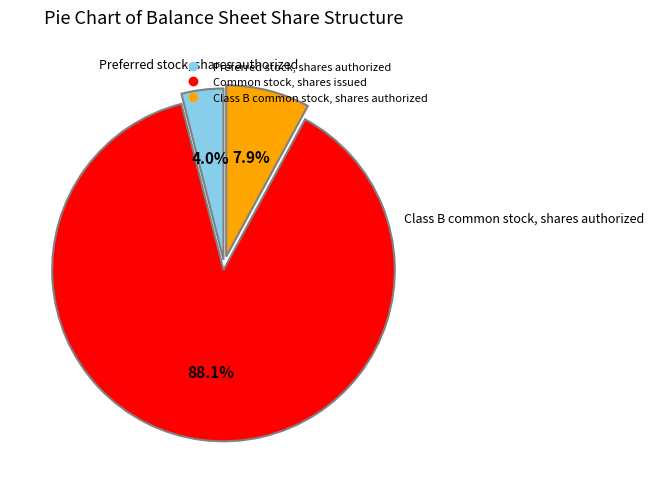

True or false: Class B common stock, shares authorized accounts for 15% of the total.

False